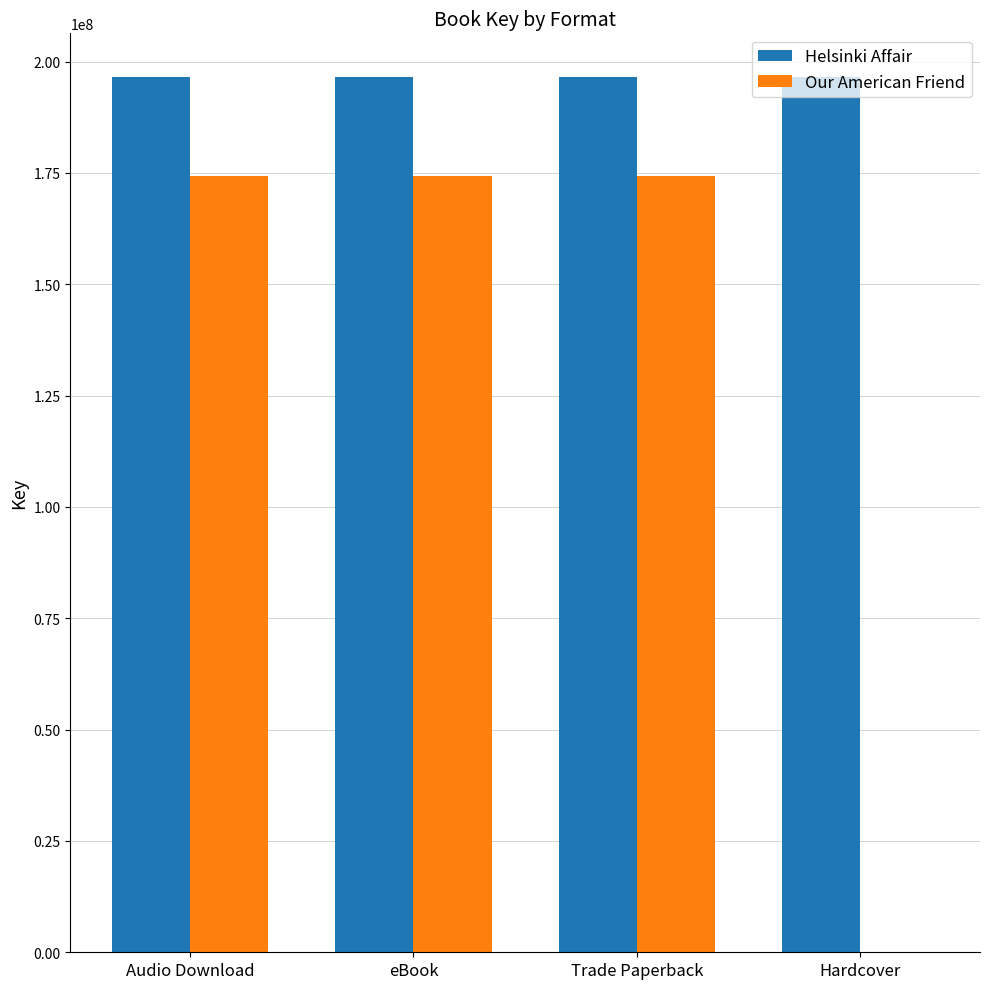

Reading left to right, extract all data points from this chart.

Helsinki Affair: 196533477	196533477	196533477	196533477
Our American Friend: 174241422	174241422	174241422	0